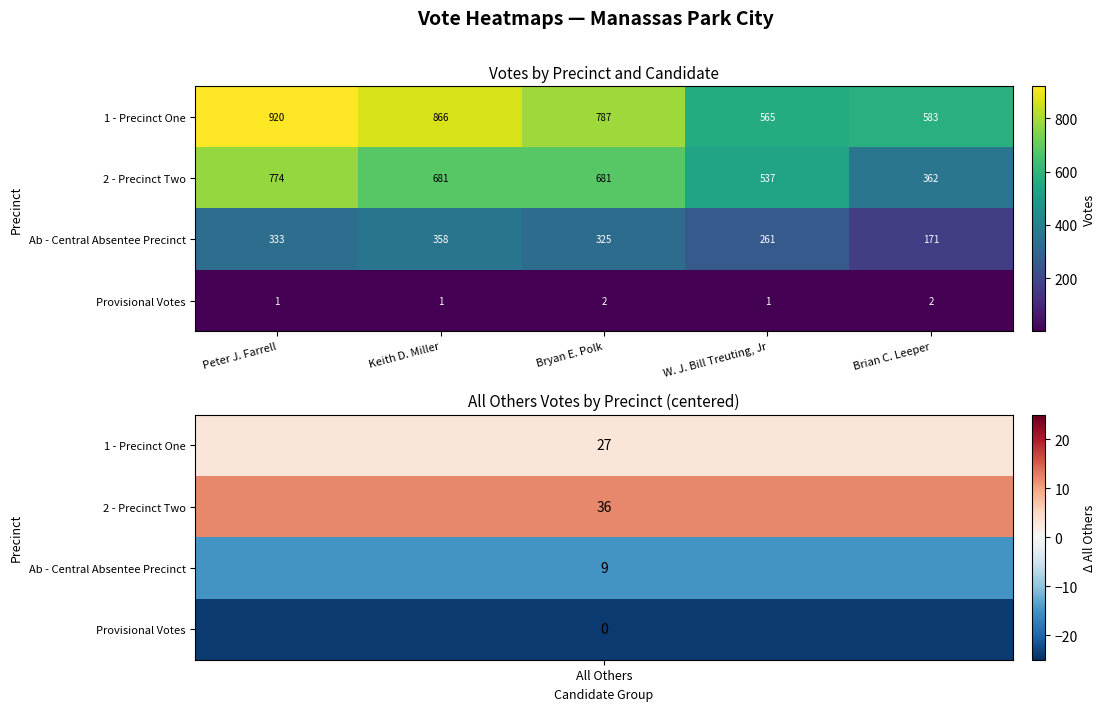

What is the sum of all Ab - Central Absentee Precinct values?

1448